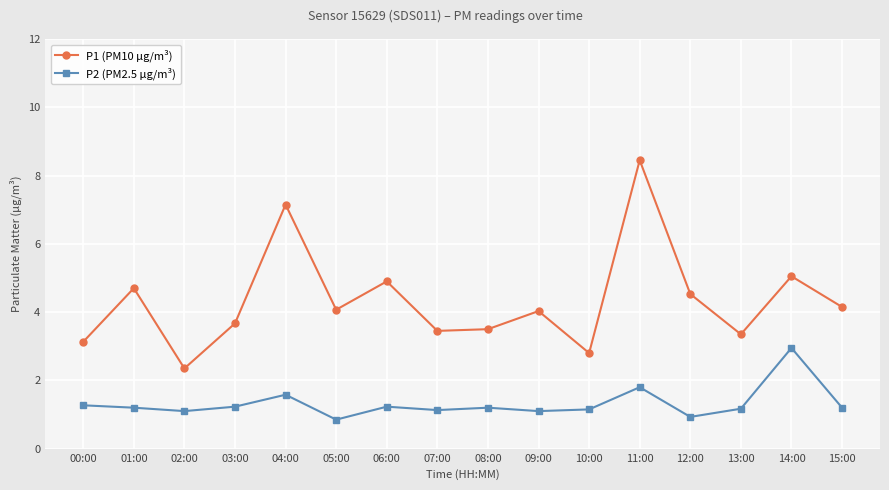

What is the total value across all series at 02:00?

3.5